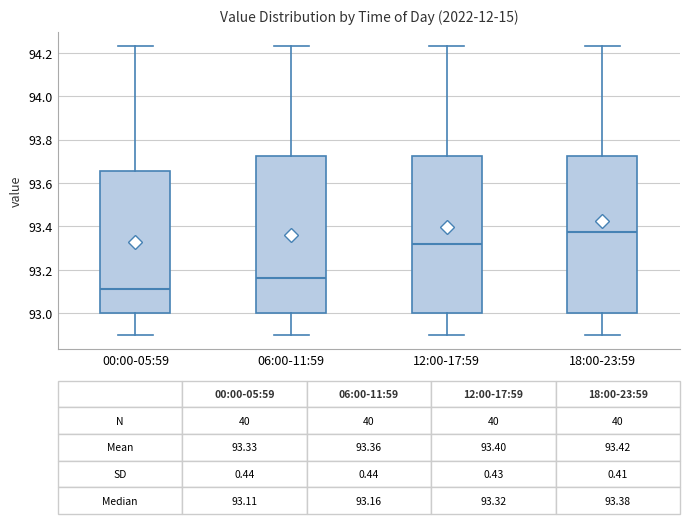

Which box has the lowest median line?

00:00-05:59